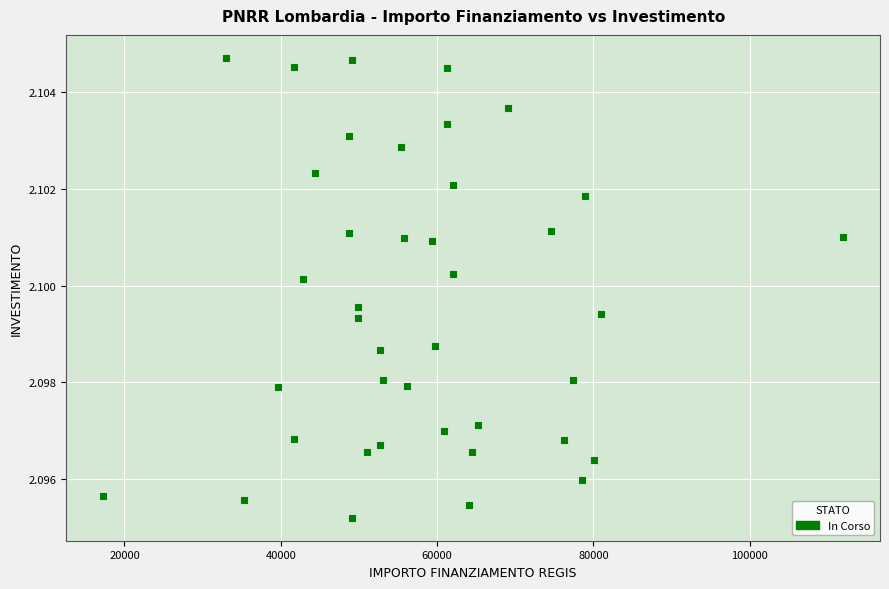

What is the range of X values (max minus min)?

94665.7